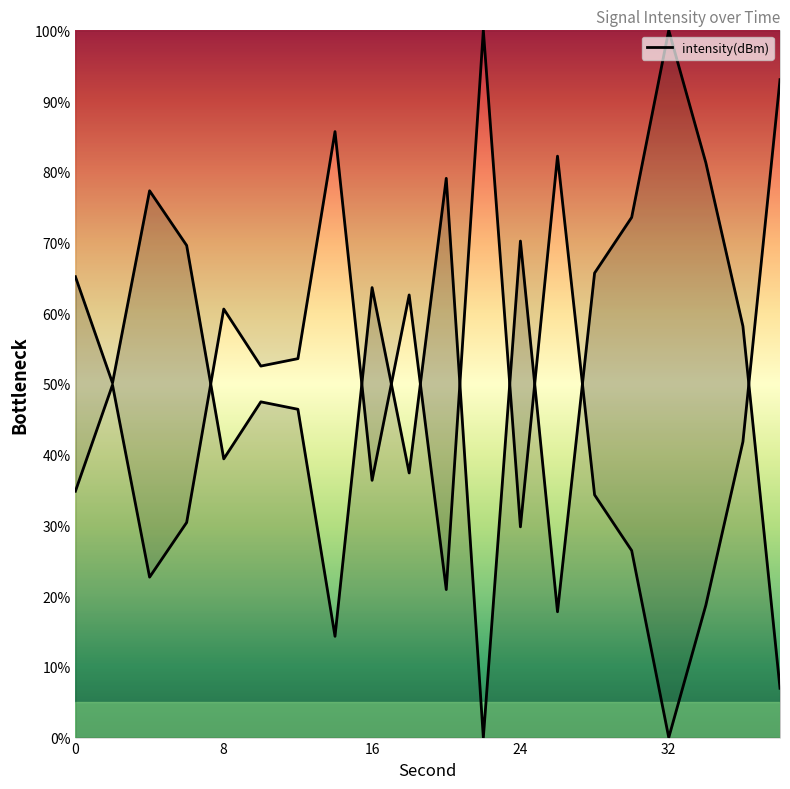

Which has a higher value, 10 or 8?

10